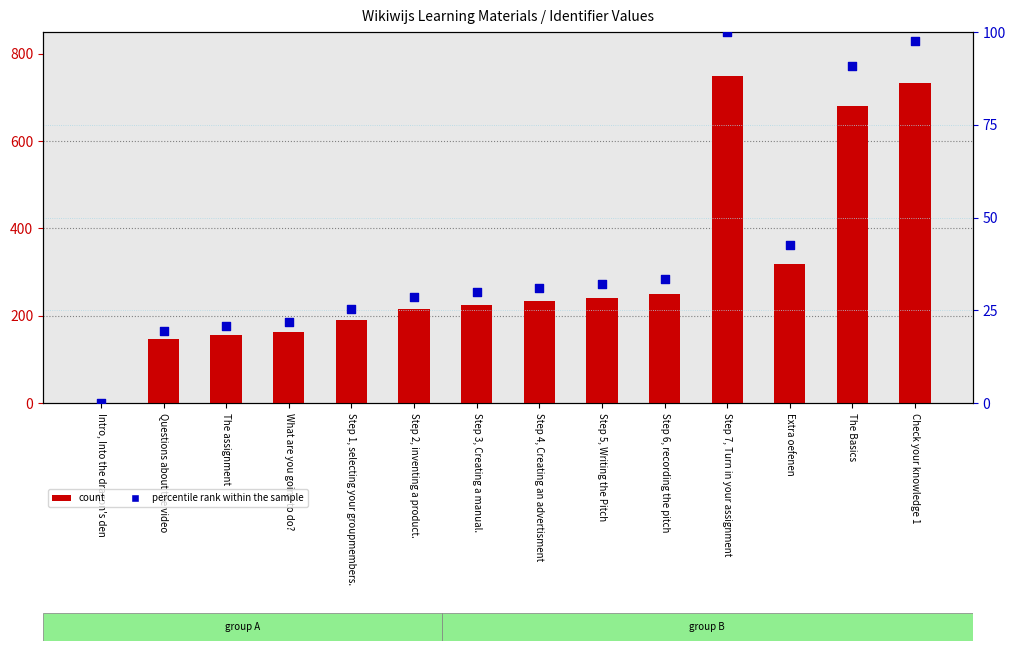

Which series has the largest total across all categories?

count